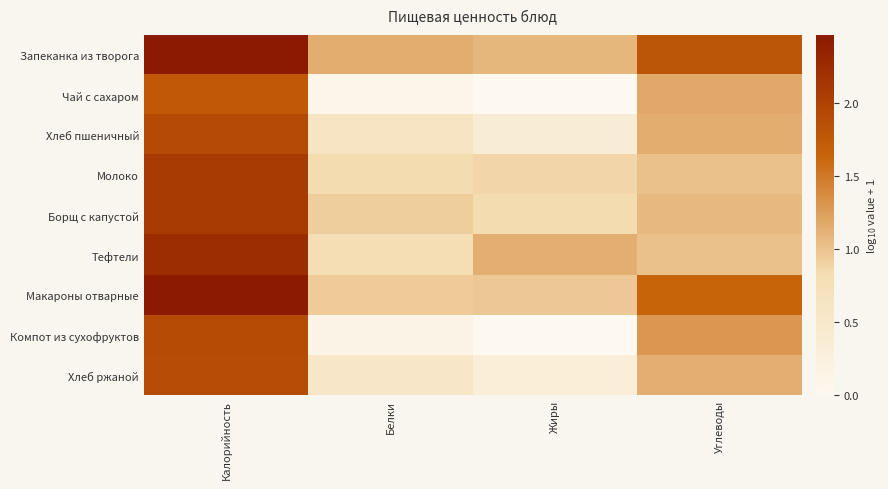

What is the spread (max minus min) of values at Белки?

1.1